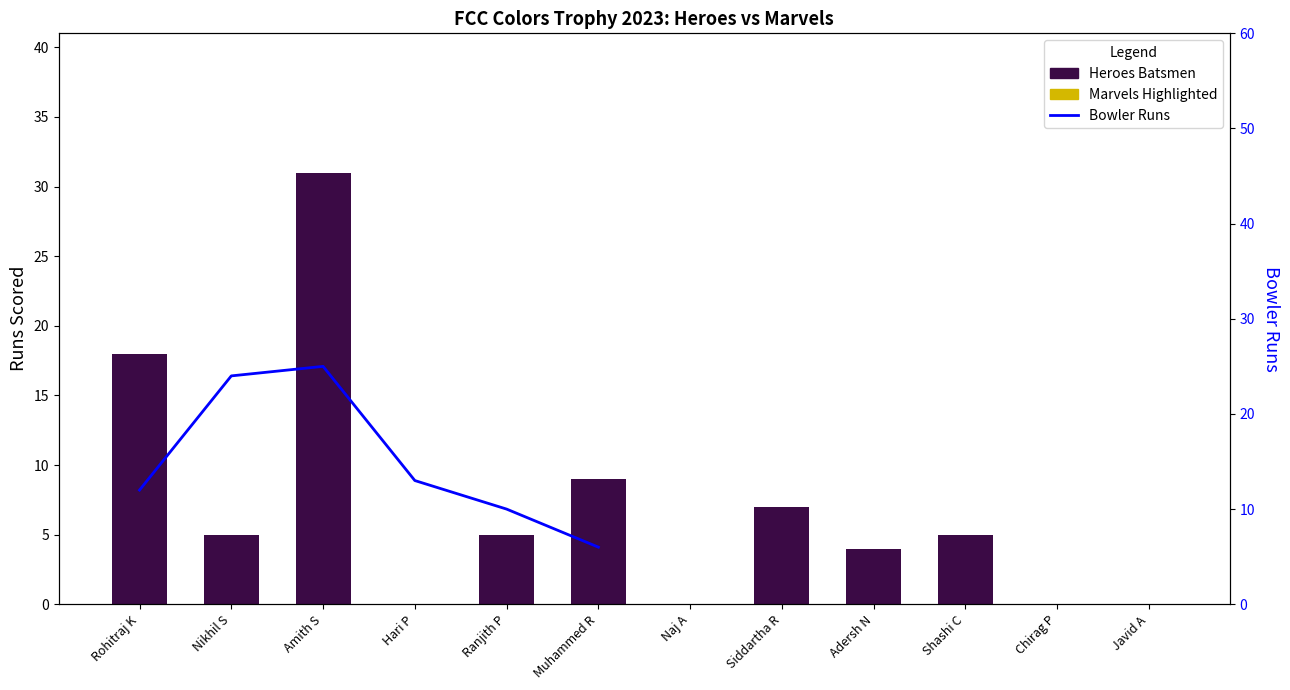

What is the difference between the maximum and minimum values?

31